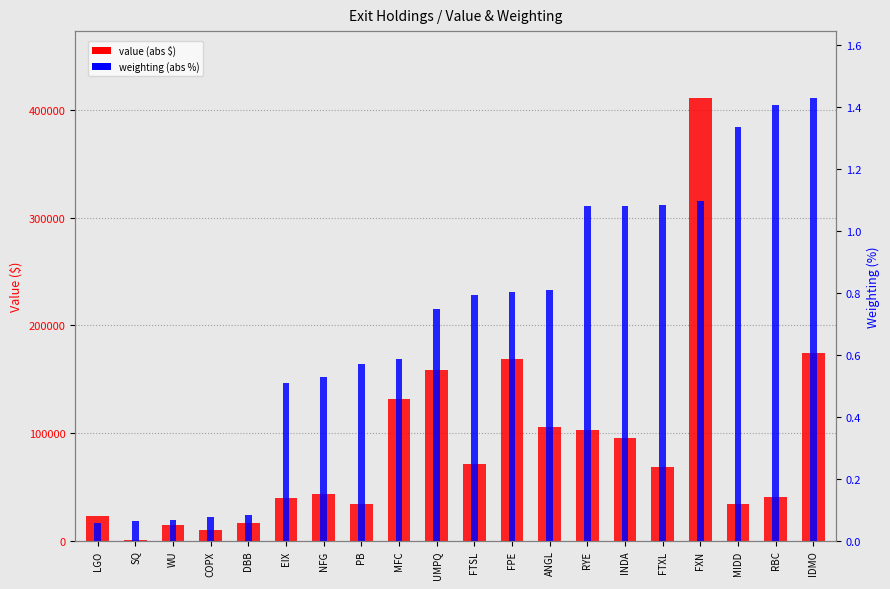

How many values in the value (abs $) series exceed 68763?

9